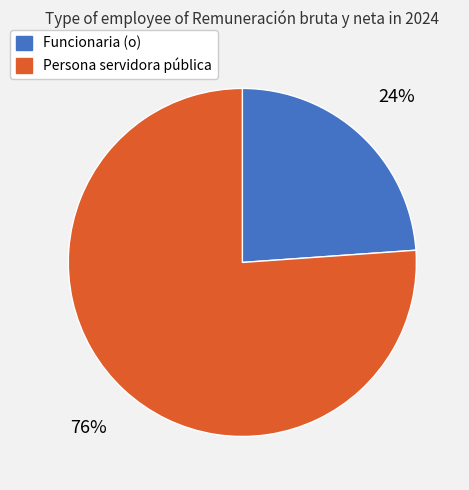

Which category has the biggest portion of the pie?

Persona servidora pública